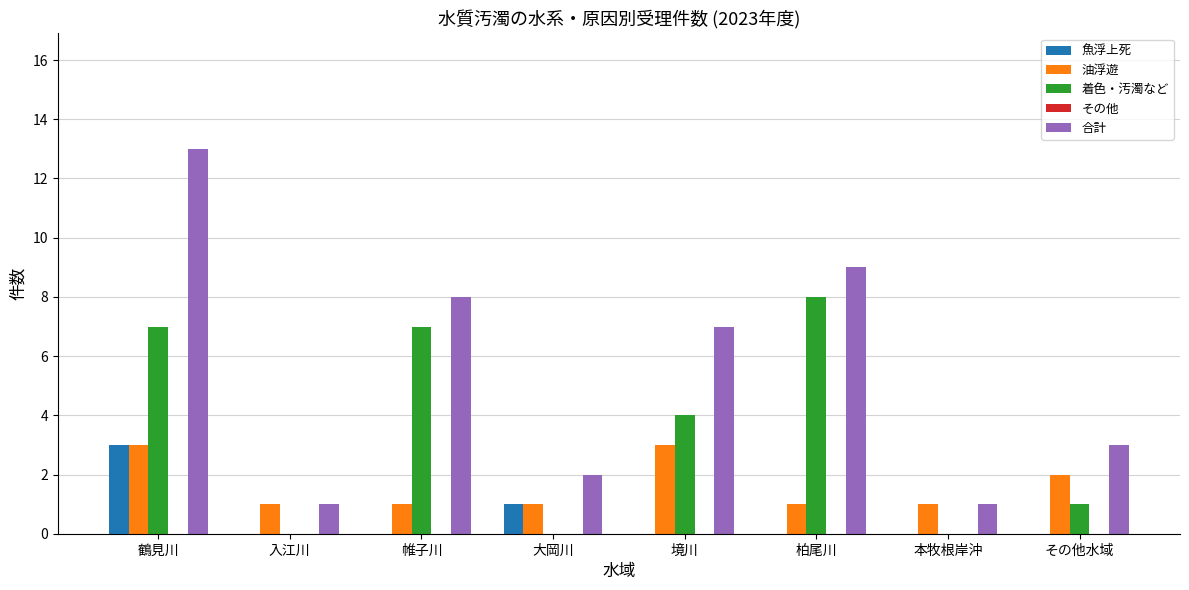

What is the maximum value shown in the chart?

13